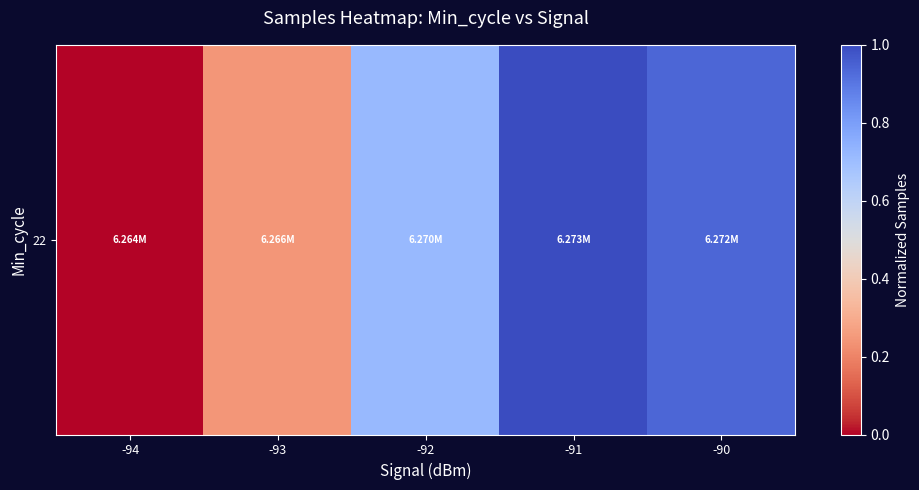

How many data points does each series have?

5